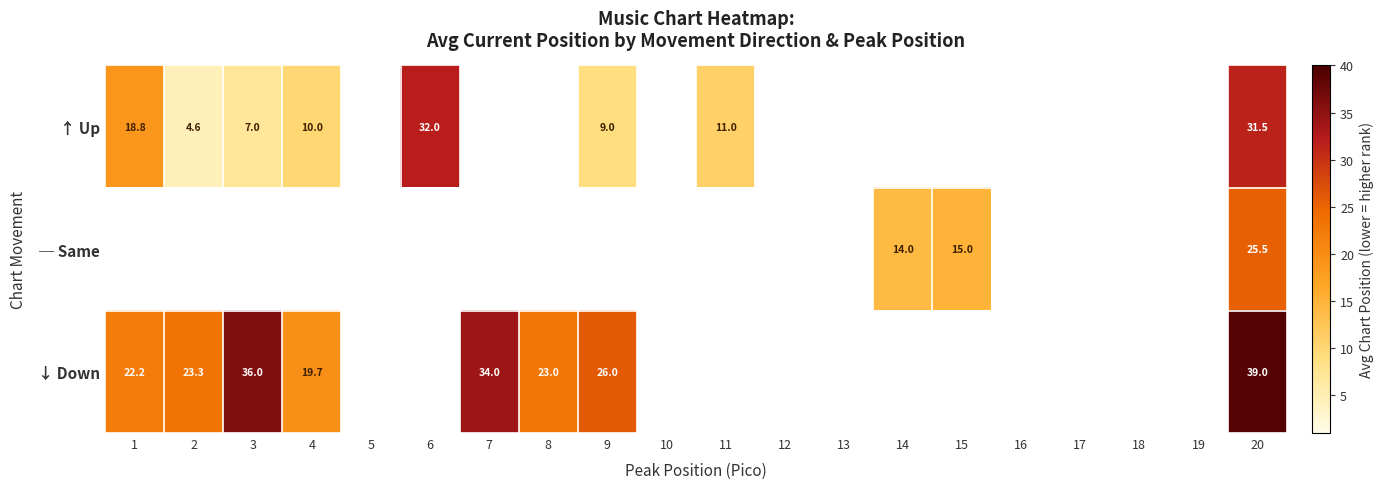

What is the lowest value of the ↓ Down series?

19.7